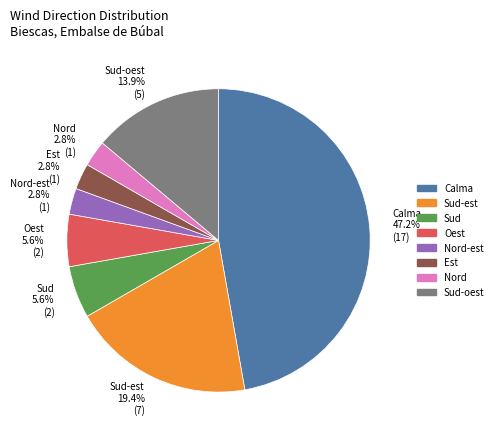

What portion of the pie excludes Sud-oest 13.9% (5)?

86.1%